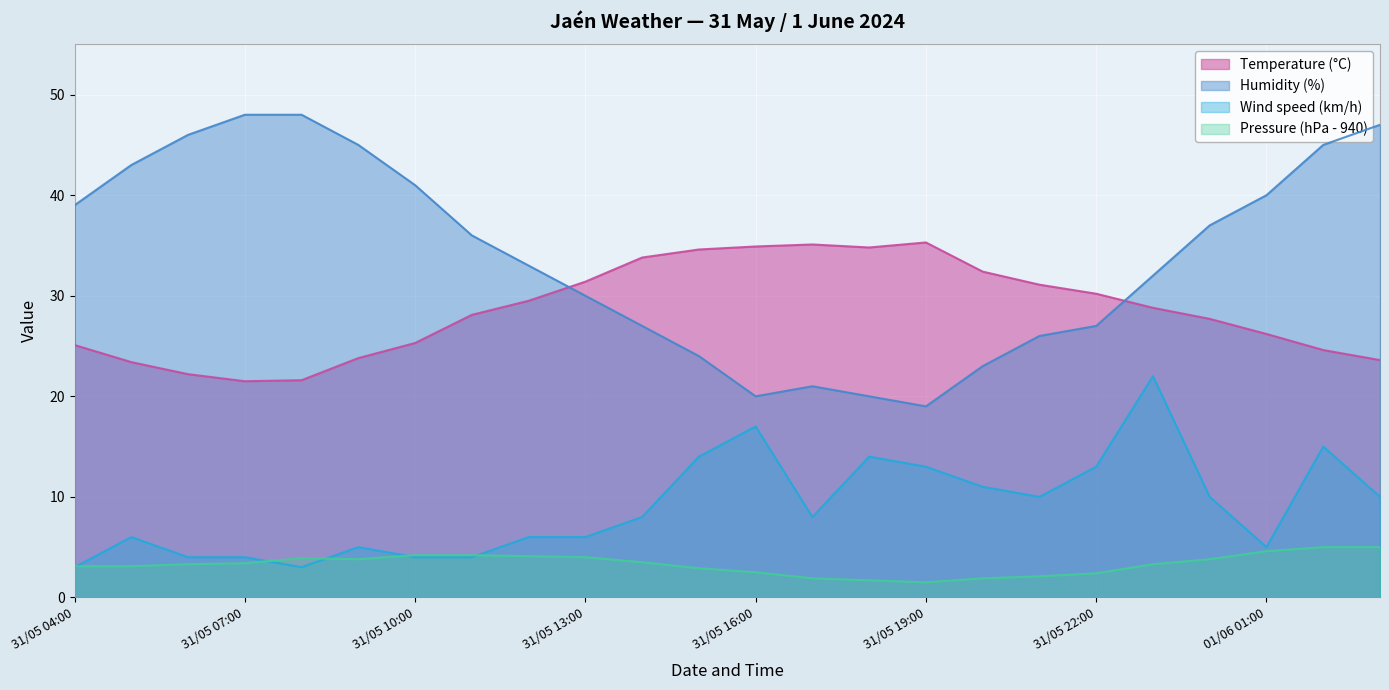

What is the sum of all Wind speed (km/h) values?

215.0